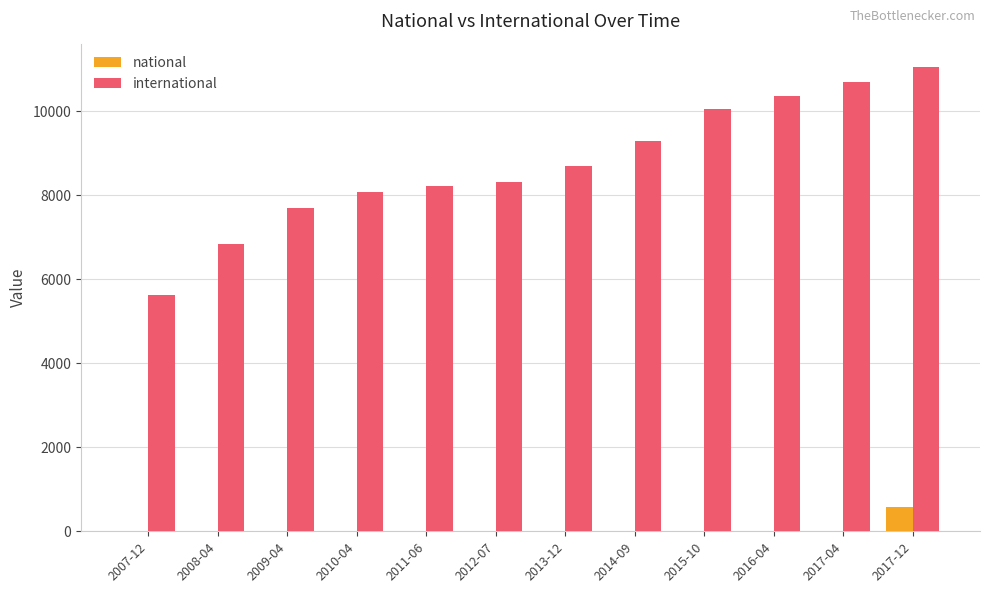

How many series are shown in this chart?

2